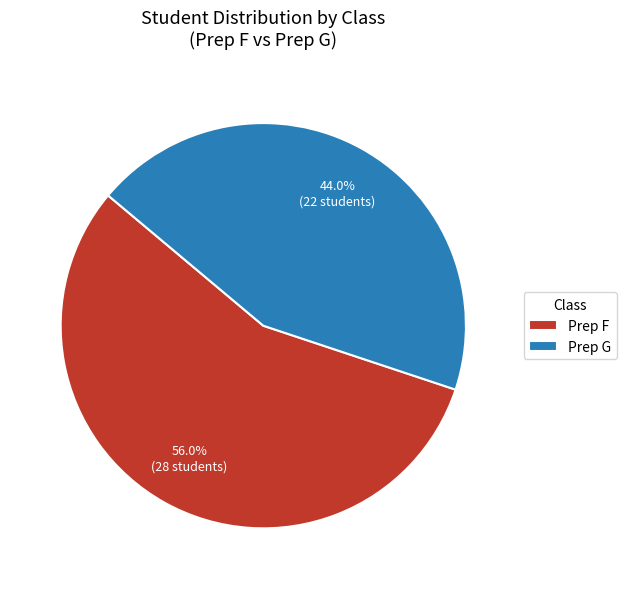

Which slice is the smallest?

Prep G